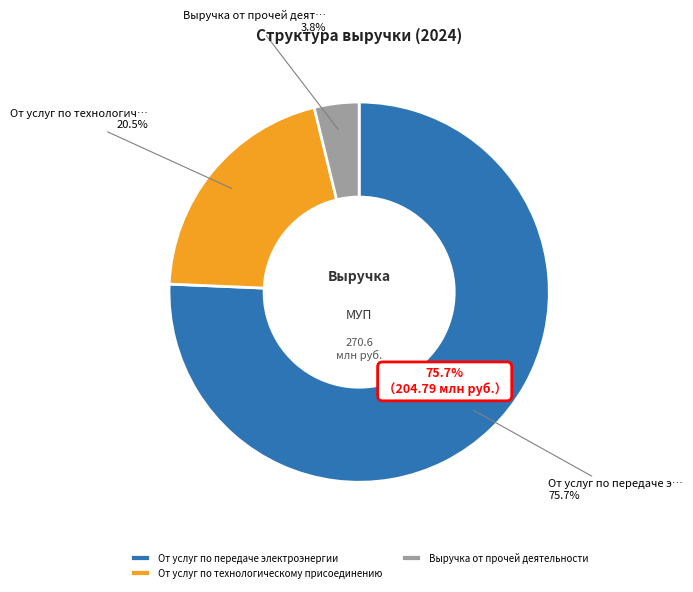

To the nearest percent, what is the combined percentage of От услуг по технологическому присоединению and От услуг по передаче электроэнергии?

96%